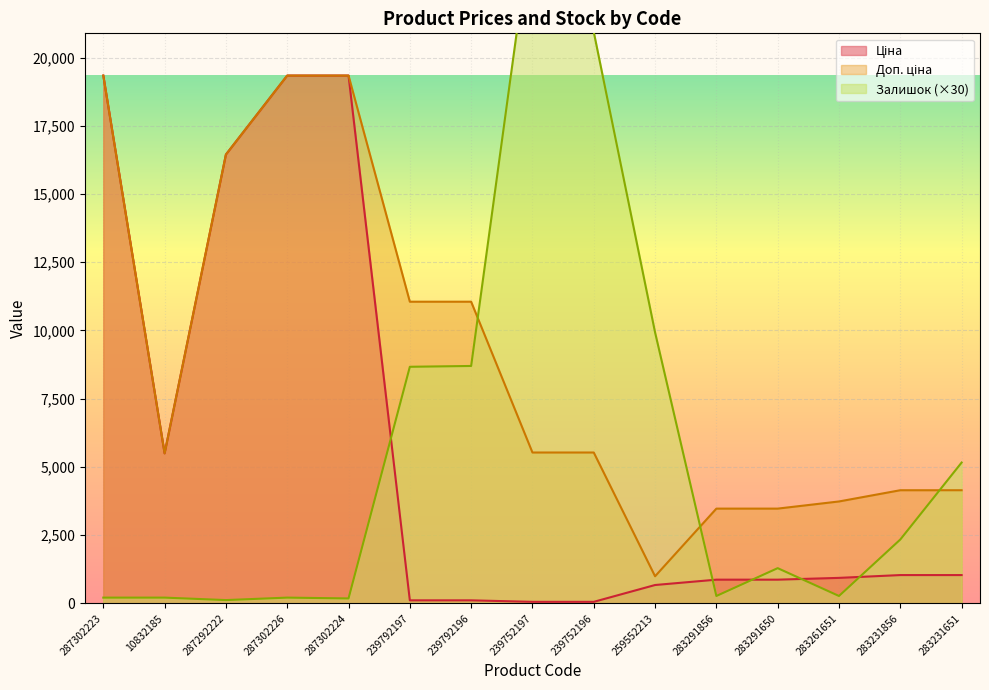

At which label does Ціна reach its peak?

287302223